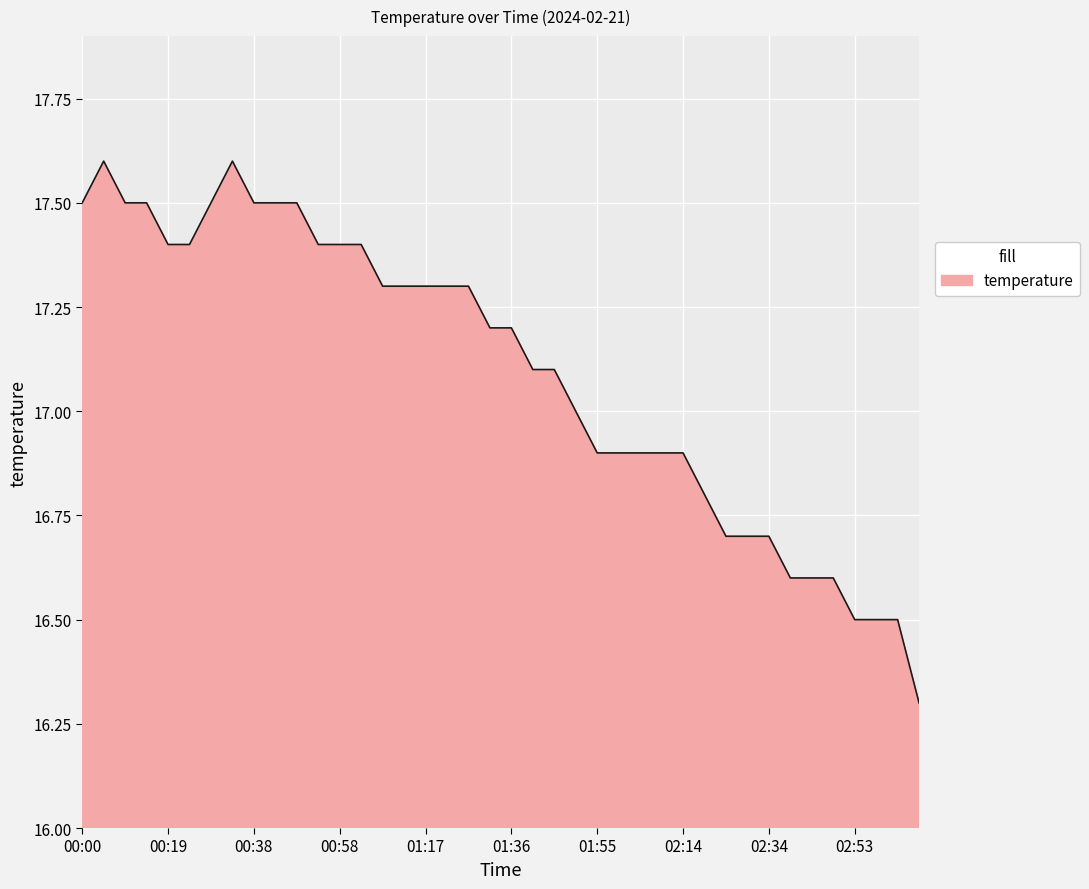

What is the smallest value displayed?

16.3